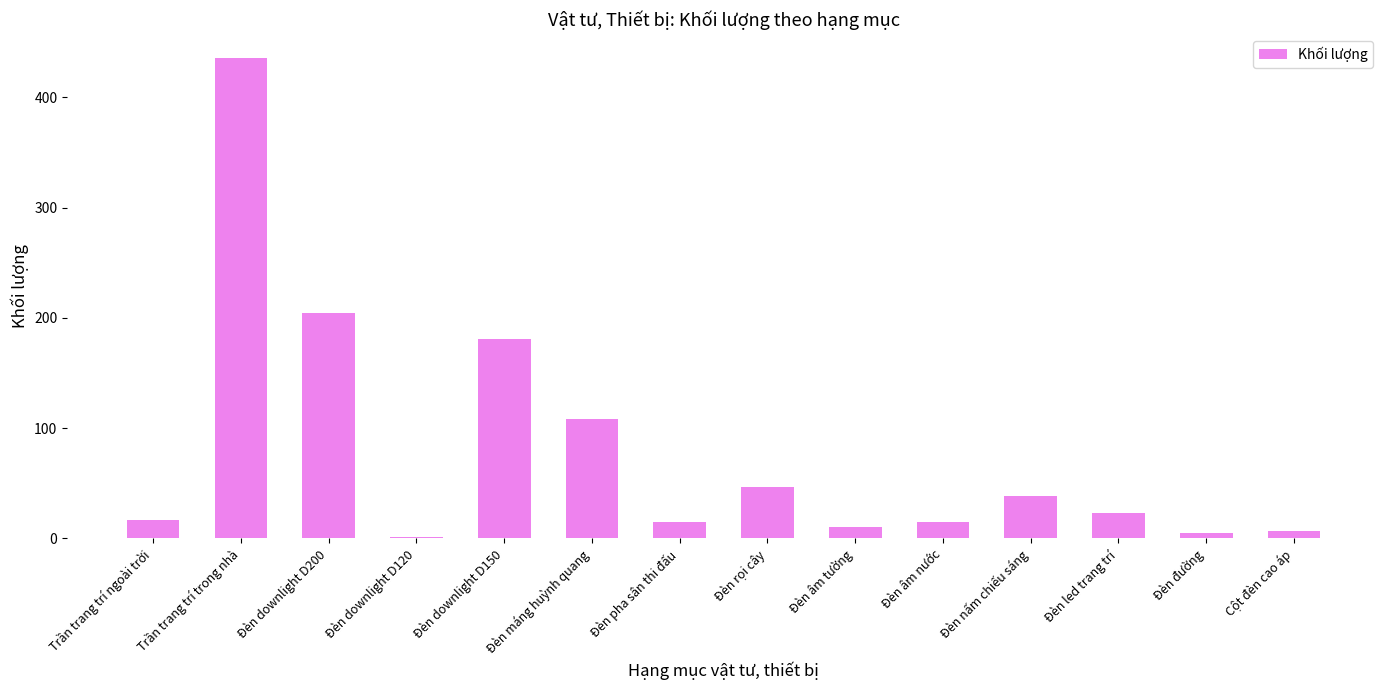

What is the approximate value at Đèn downlight D150?

181.0